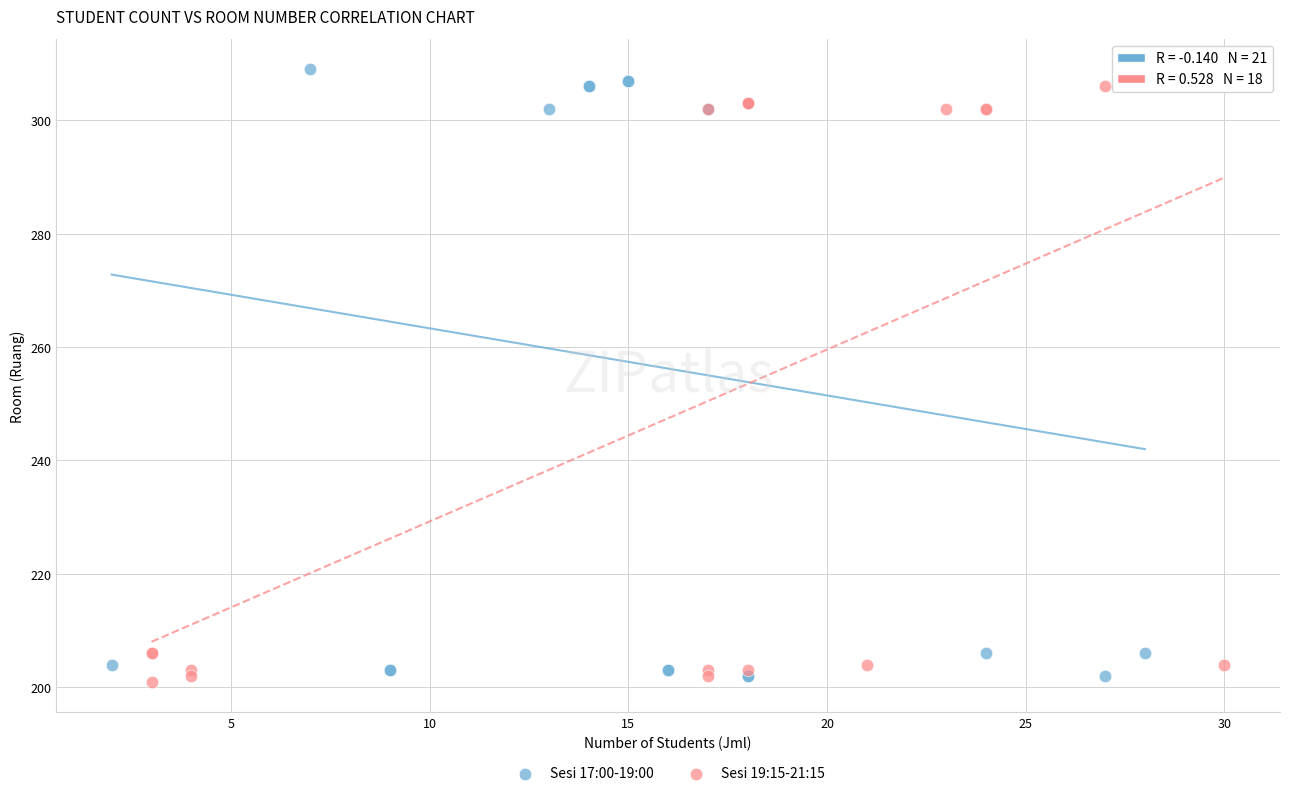

Which series has the widest spread of Y values?

Sesi 17:00-19:00